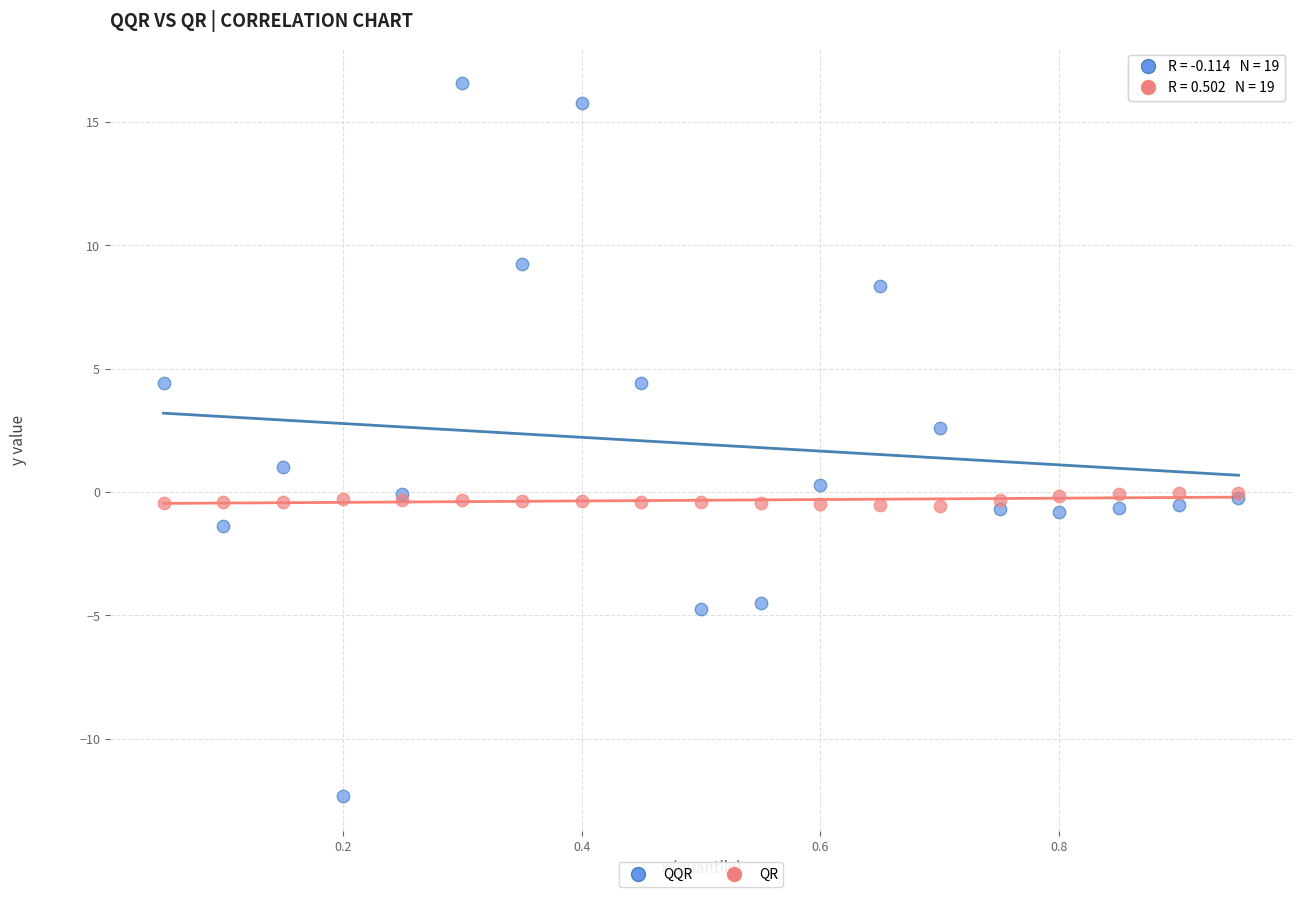

Across all series, what Y value is closest to 2?

2.6